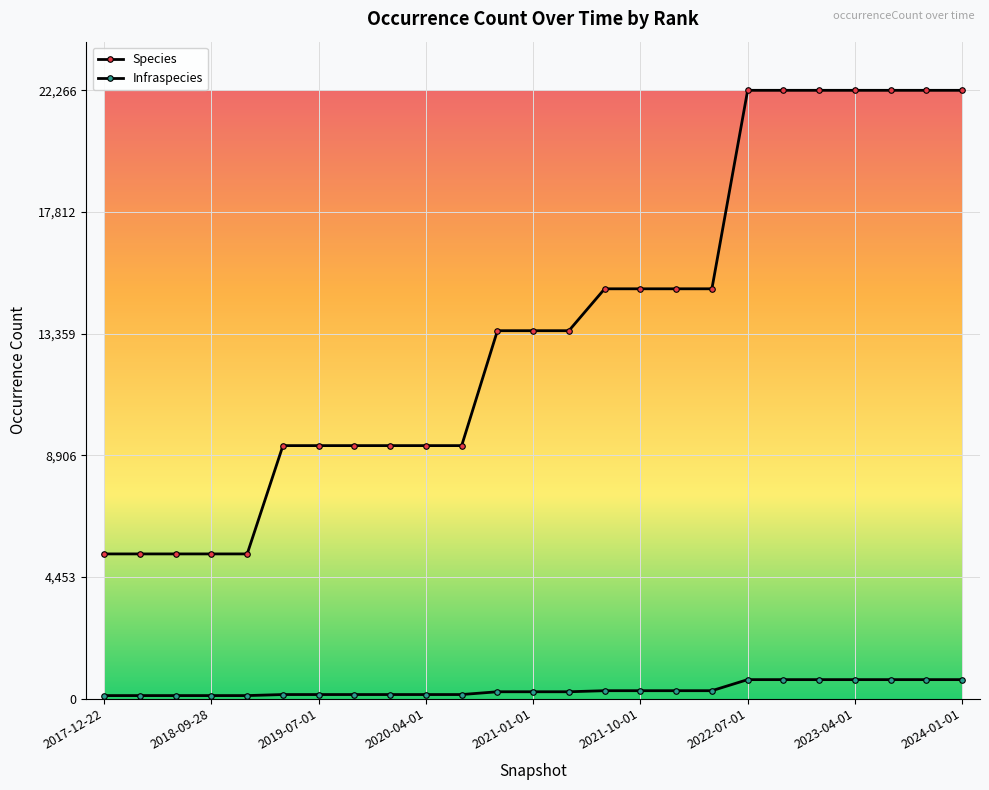

How many data points in Species are less than 13466?

11